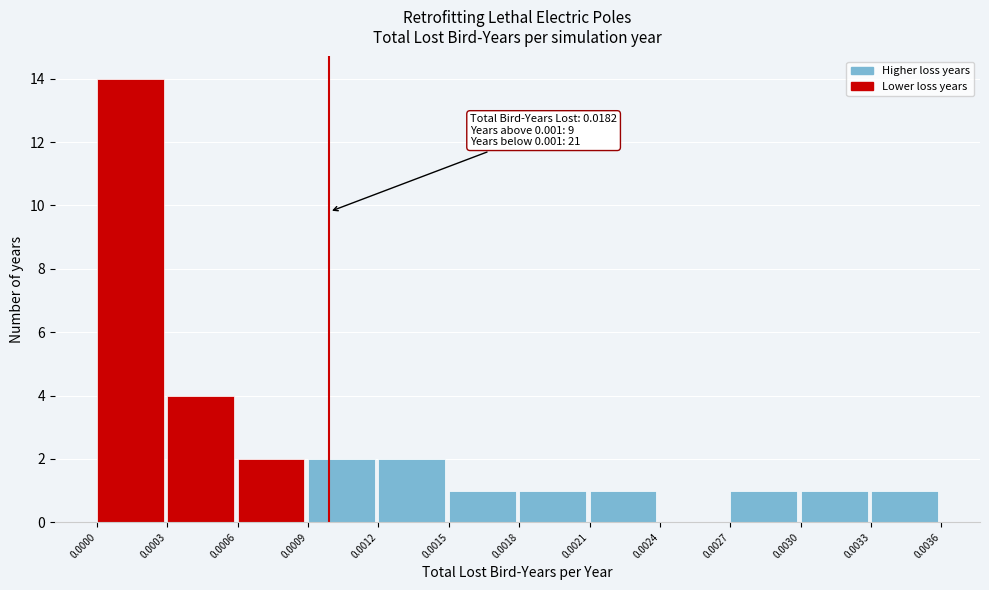

Over which range of the x-axis is the bar tallest?

0.0000 to 0.0003